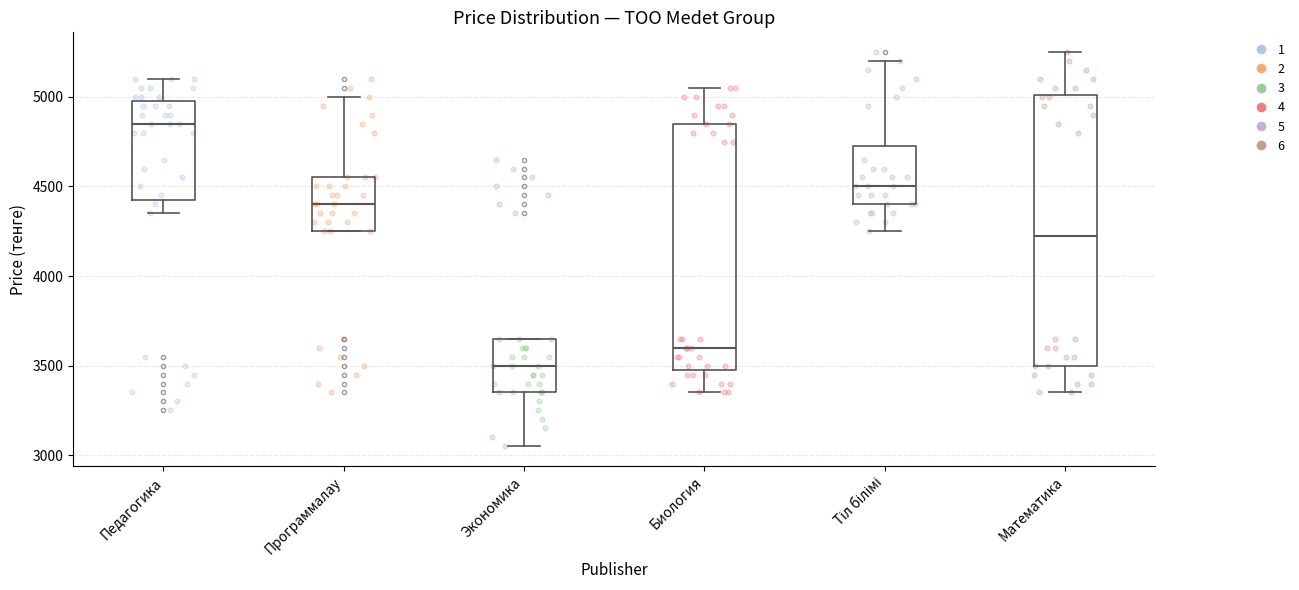

Reading left to right, read every box against the y-axis: the position of its median line, the range the box covers, and the ends of its whiskers. The values are not printed on the chart, so give them approximately, as read against the axis.

Педагогика: median 4850, box 4450 to 5000, whiskers 4350 to 5100
Программалау: median 4400, box 4250 to 4550, whiskers 4250 to 5000
Экономика: median 3500, box 3350 to 3650, whiskers 3050 to 3650
Биология: median 3600, box 3500 to 4850, whiskers 3350 to 5050
Тіл білімі: median 4500, box 4400 to 4750, whiskers 4250 to 5200
Математика: median 4250, box 3500 to 5000, whiskers 3350 to 5250